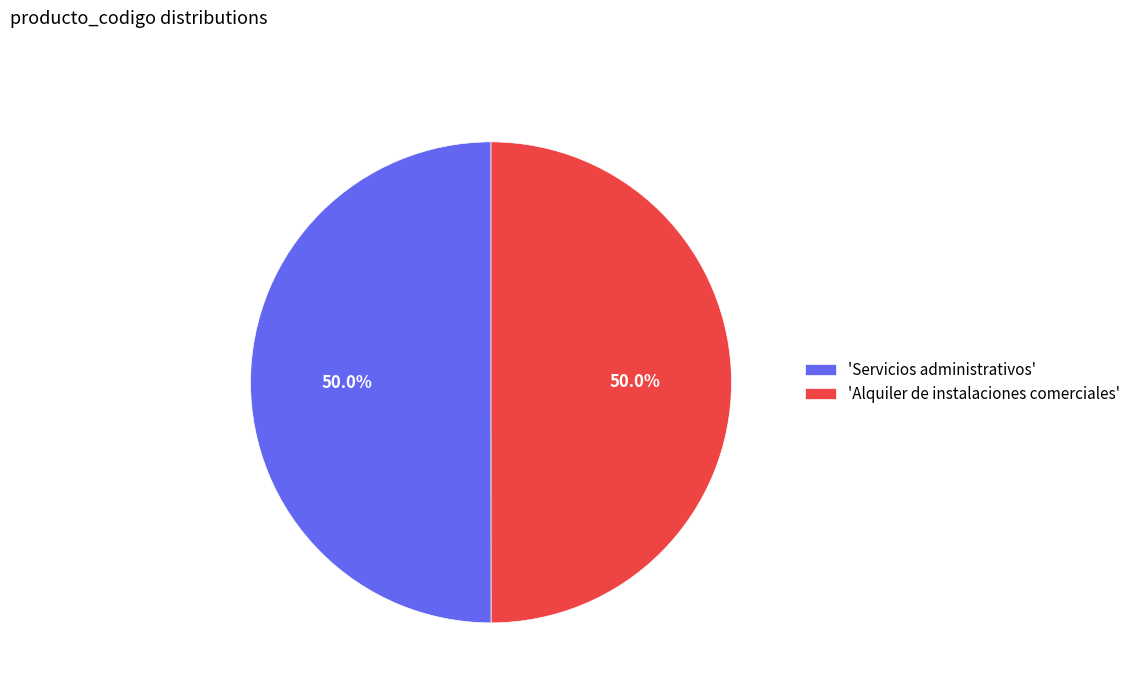

What is the ratio of the value at 'Servicios administrativos' to the value at 'Alquiler de instalaciones comerciales'?

1.0